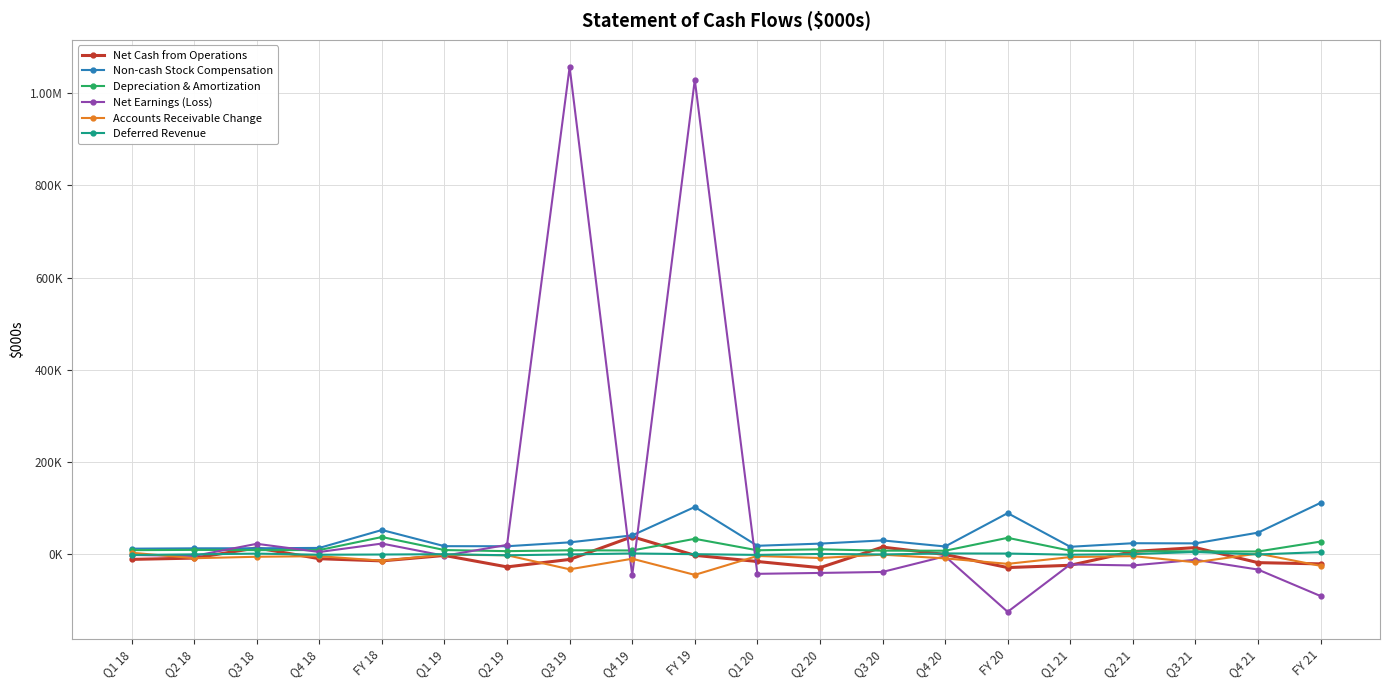

Is this an area chart (filled region under the line)?

No